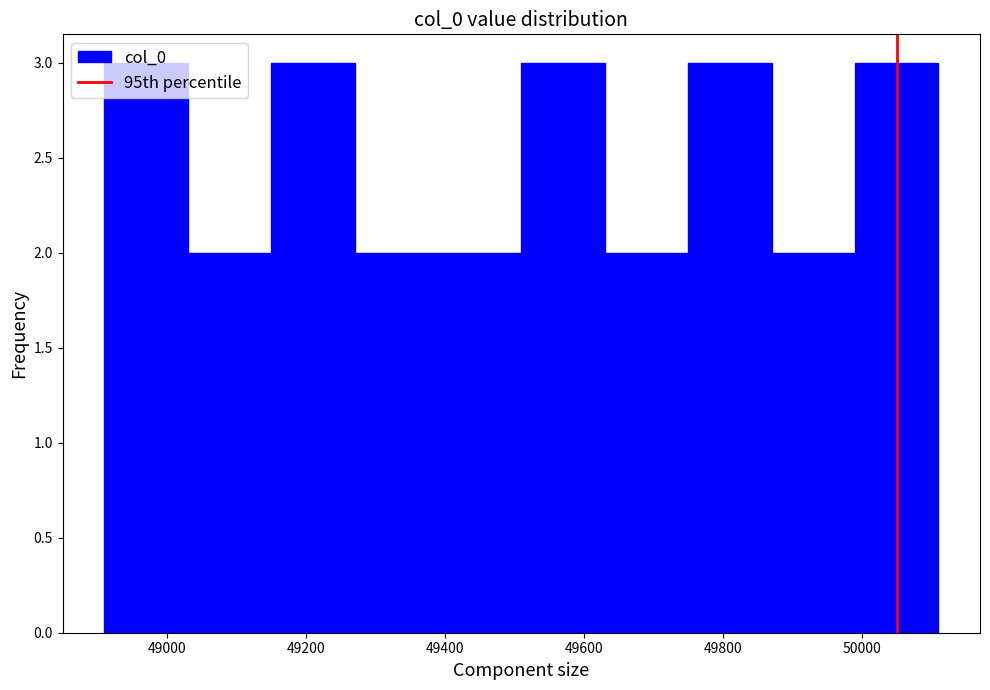

Reading left to right, list every bar in this chart as the range it spans on the x-axis followed by its height. Neither the bar edges nor the heights are printed on the chart, so give them approximately, as read against the axes.

48910 to 49030: 3
49030 to 49150: 2
49150 to 49270: 3
49270 to 49390: 2
49390 to 49510: 2
49510 to 49630: 3
49630 to 49750: 2
49750 to 49870: 3
49870 to 49990: 2
49990 to 50110: 3